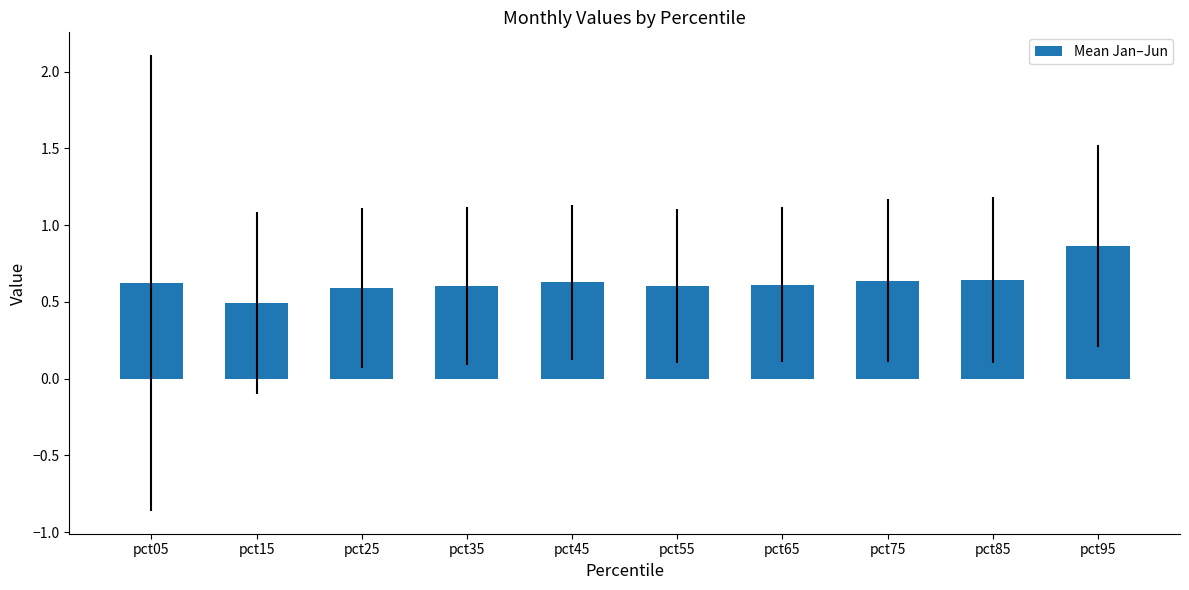

How many distinct data groups are displayed?

1